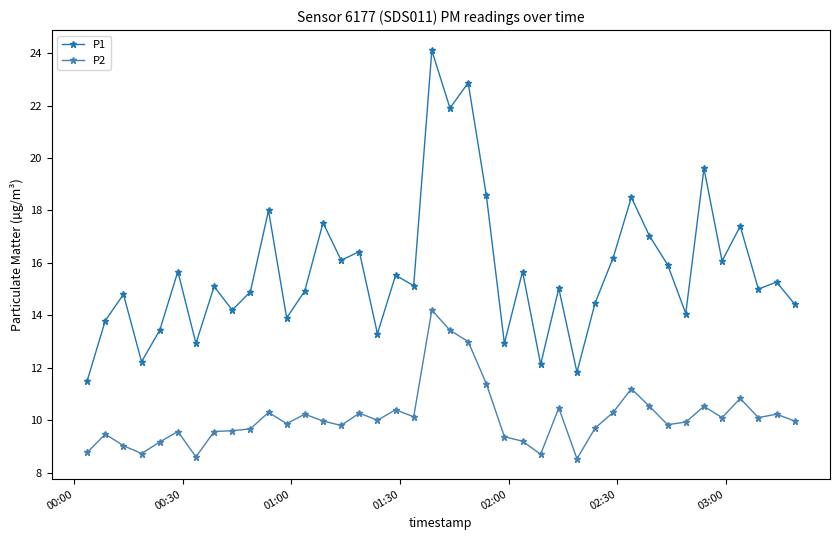

Rank the series by their maximum value, from highest to lowest.

P1, P2